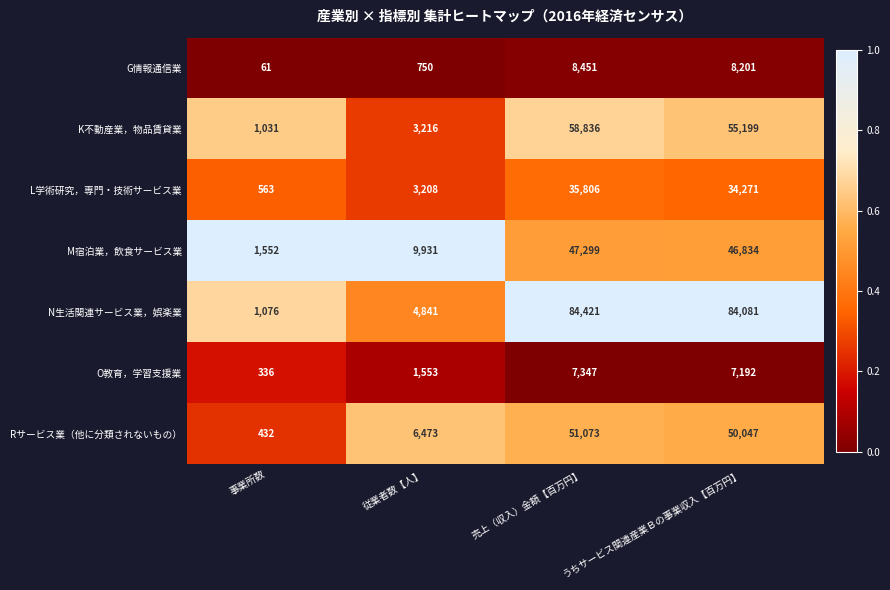

What is the spread (max minus min) of values at うちサービス関連産業Ｂの事業収入【百万円】?

76889